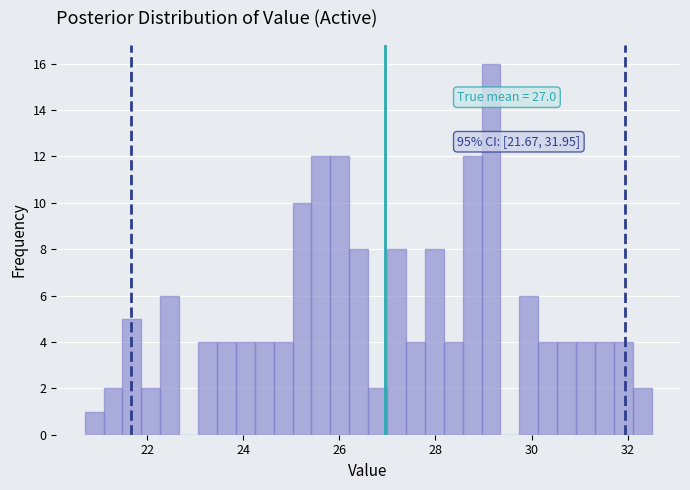

Read against the x-axis, roughly where is the centre of the tallest bar?

29.2